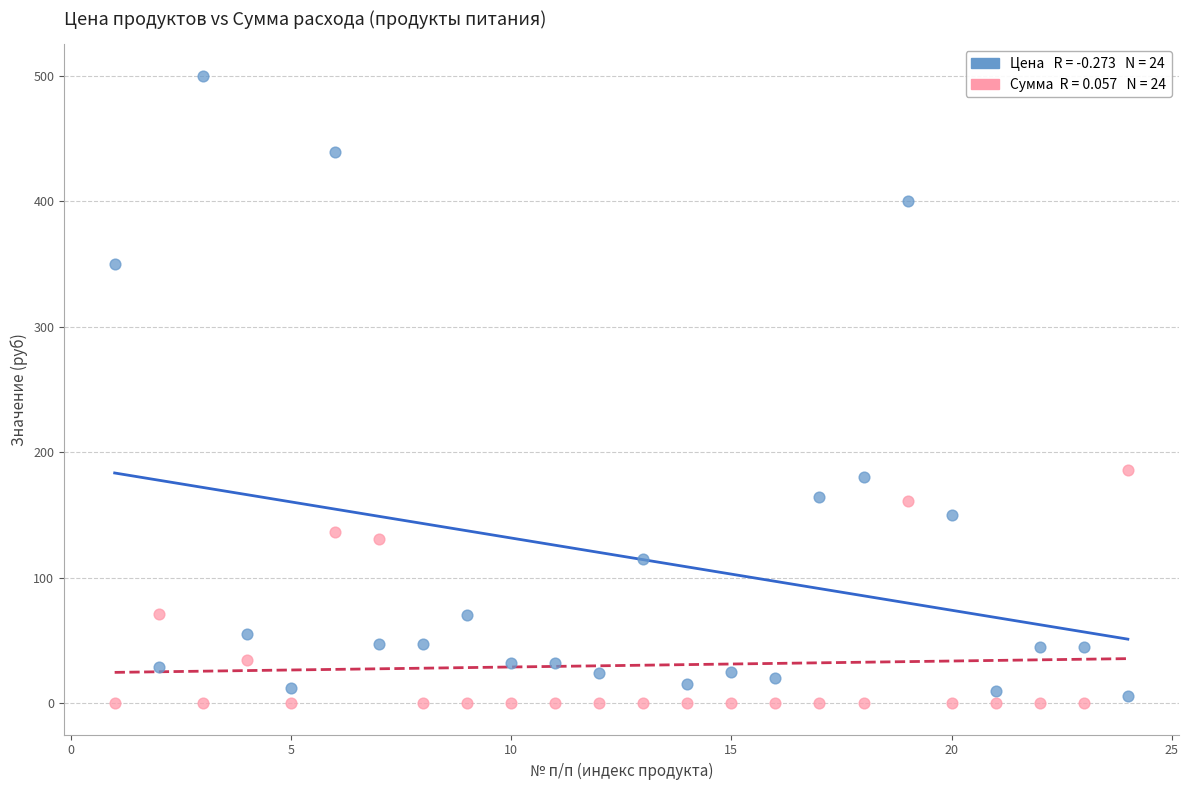

Across all data points, what is the range of Y values (max minus min)?

500.0